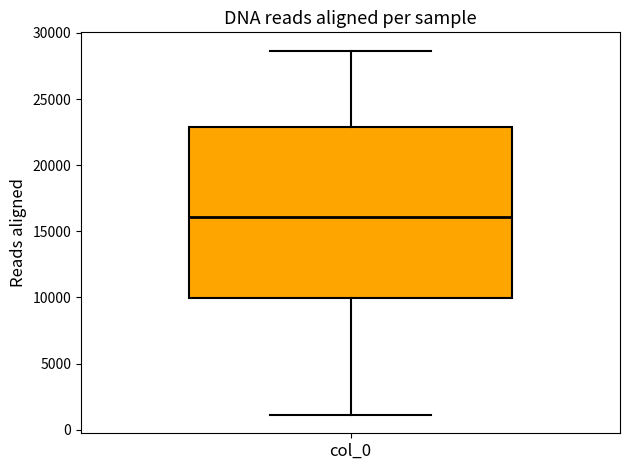

Where does the lower whisker of the box for col_0 end on the y-axis? The values are not printed on the chart, so give them approximately, as read against the axis.

1000